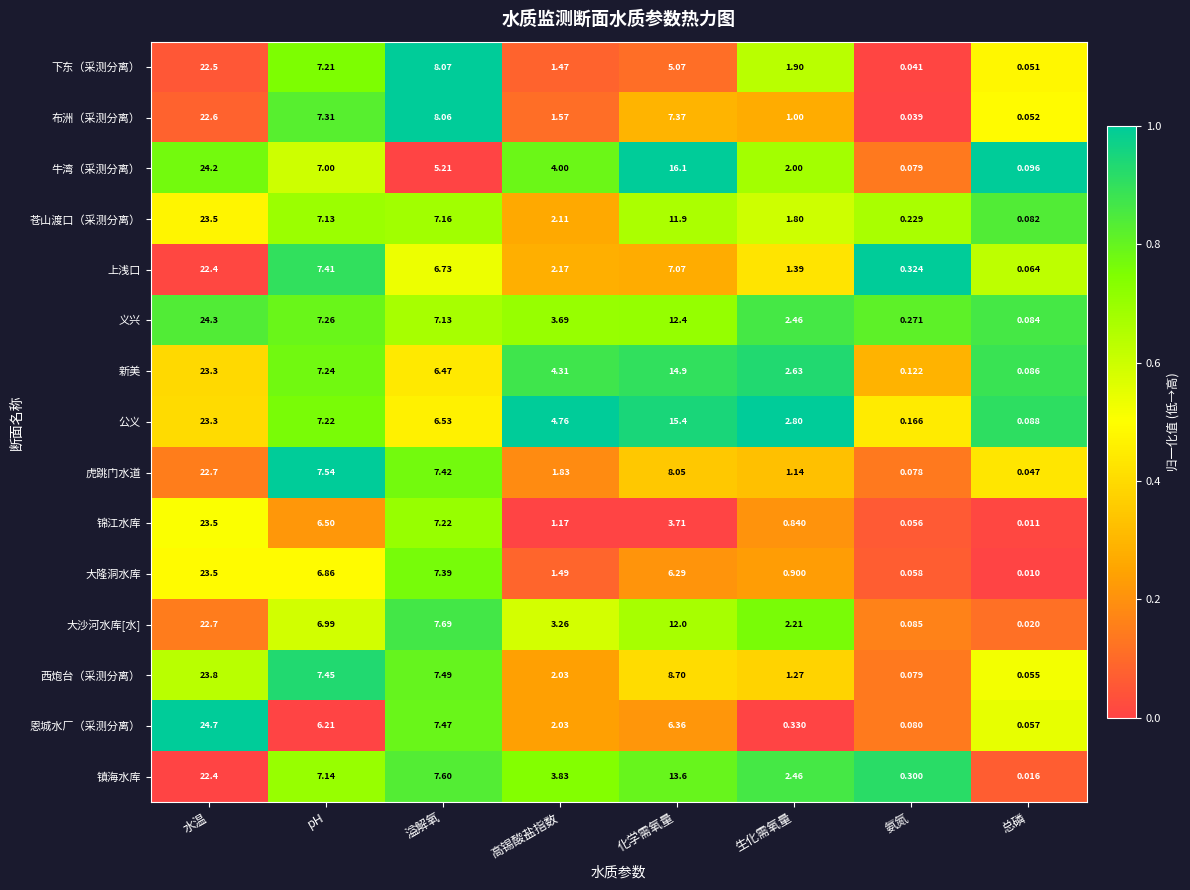

What is the difference between the highest and lowest values at 氨氮?

0.3